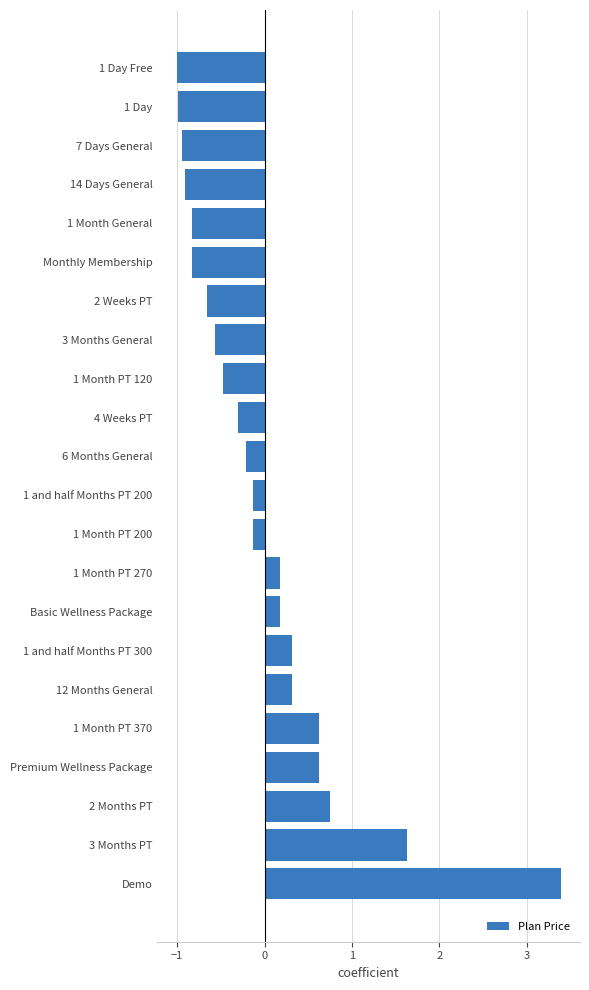

Reading bottom to top, what are all the values shown in this chart?

3.4	1.6	0.8	0.6	0.6	0.3	0.3	0.2	0.2	-0.1	-0.1	-0.2	-0.3	-0.5	-0.6	-0.7	-0.8	-0.8	-0.9	-0.9	-1.0	-1.0